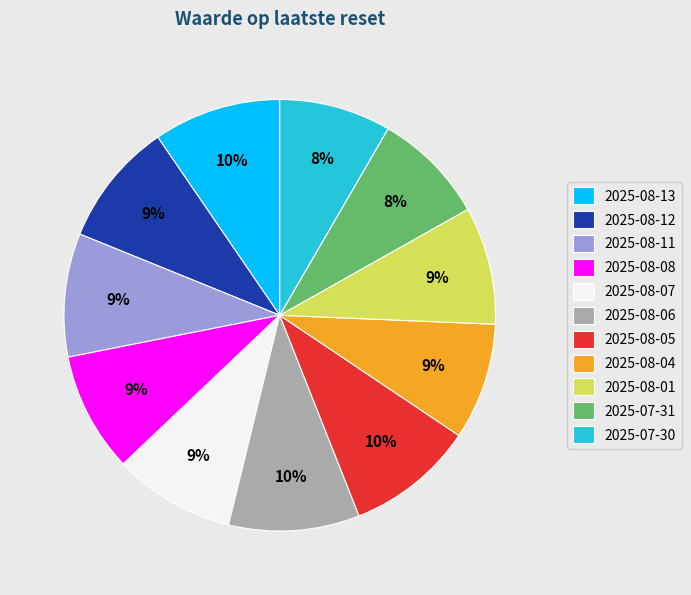

Count the number of slices in the pie.

11